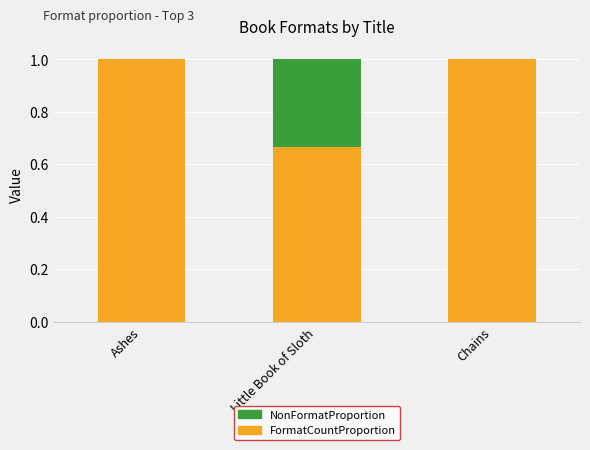

What are all the series names shown in the legend?

NonFormatProportion, FormatCountProportion